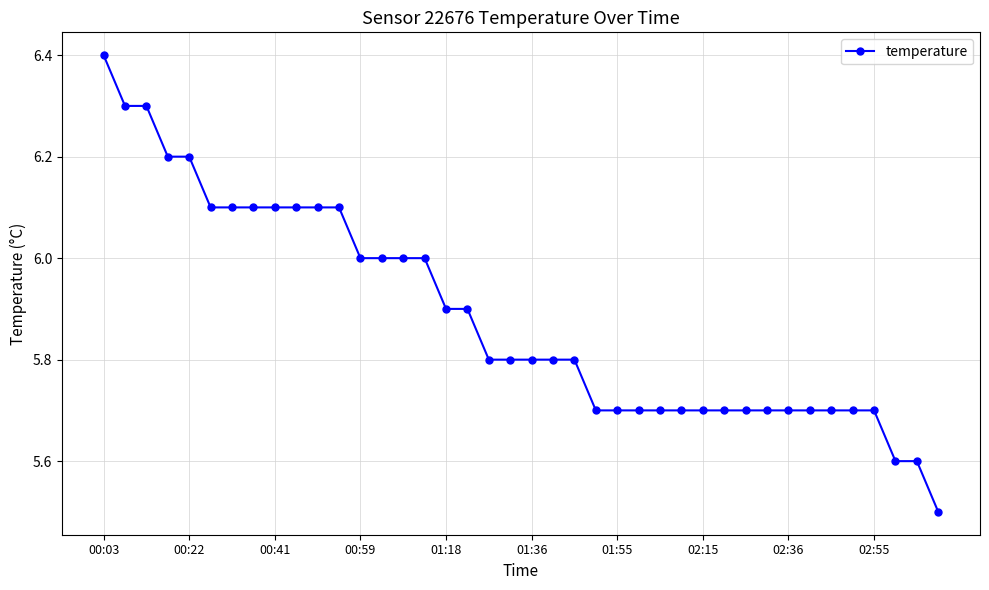

What is the sum of all values?

235.4